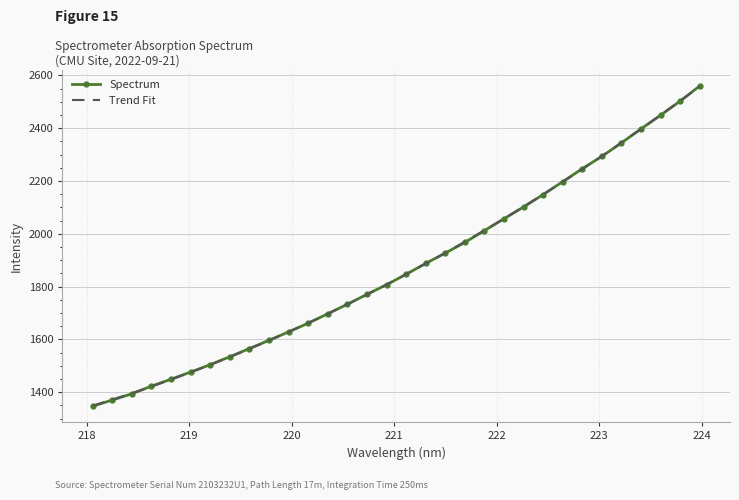

Which series has the largest range (max minus min)?

Spectrum